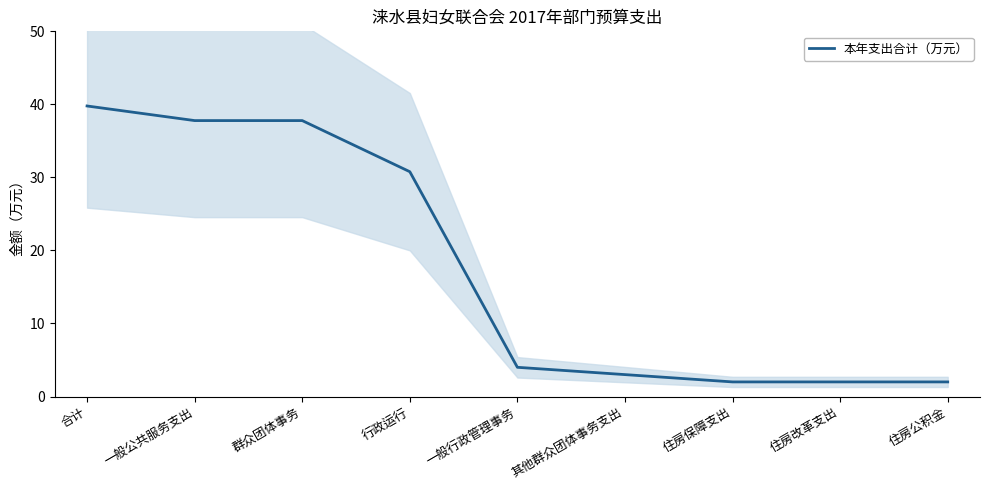

At which category does the chart reach its minimum across all series?

住房保障支出